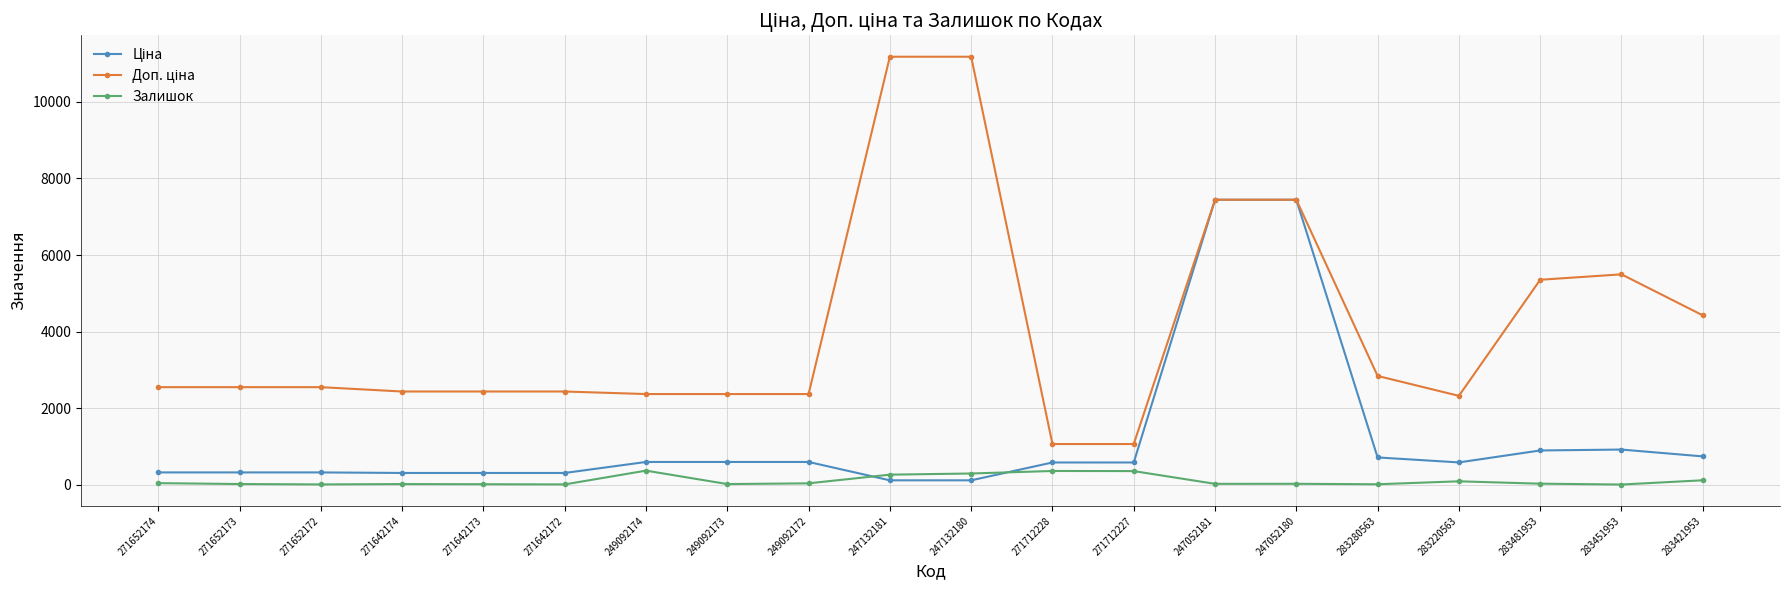

What is the greatest value displayed?

11182.0